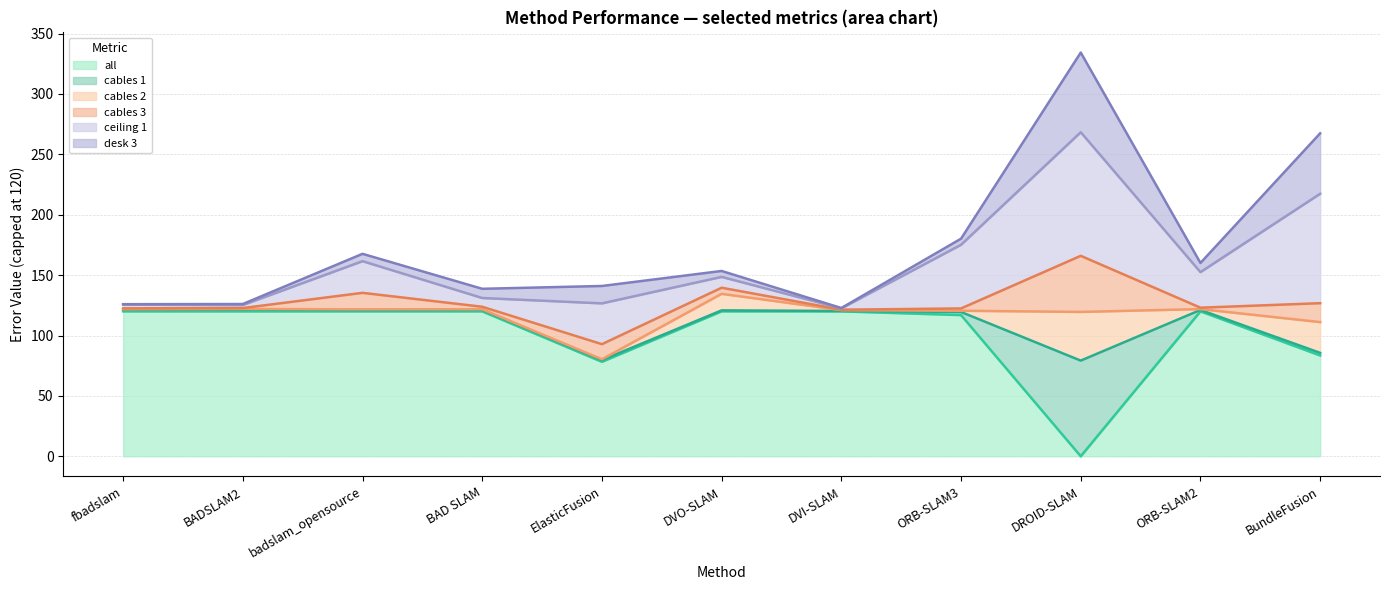

What is the label of the 10th point from the left?

ORB-SLAM2